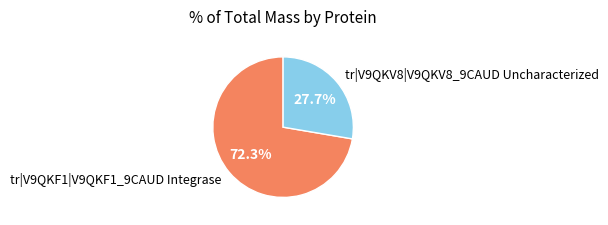

What is the largest slice in the pie chart?

tr|V9QKF1|V9QKF1_9CAUD Integrase